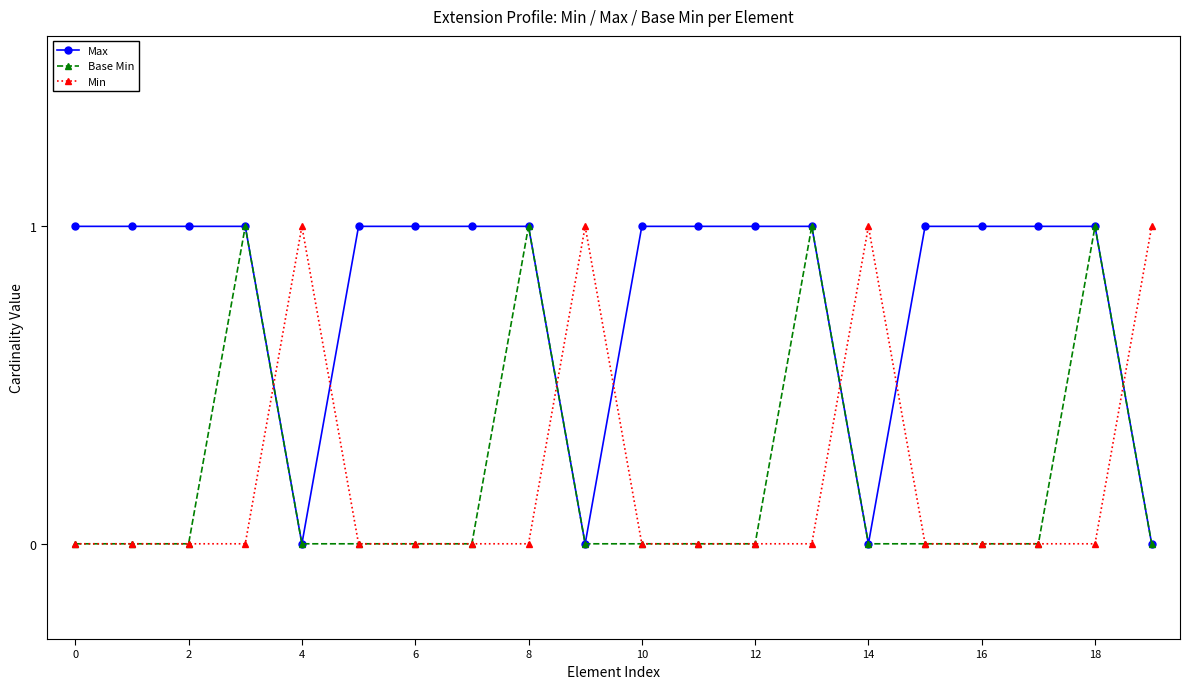

Reading right to left, extract all data points from this chart.

Max: 0	1	1	1	1	0	1	1	1	1	0	1	1	1	1	0	1	1	1	1
Base Min: 0	1	0	0	0	0	1	0	0	0	0	1	0	0	0	0	1	0	0	0
Min: 1	0	0	0	0	1	0	0	0	0	1	0	0	0	0	1	0	0	0	0